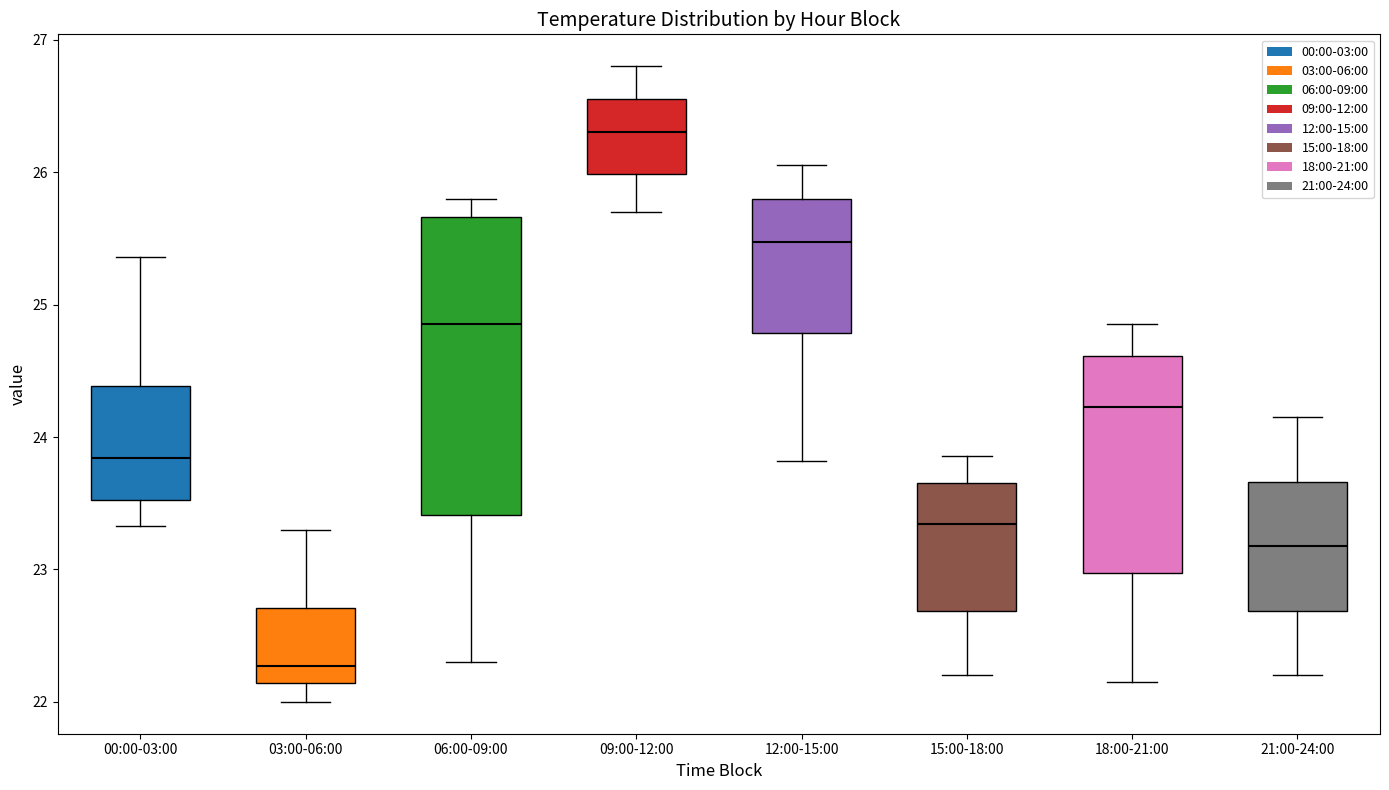

Reading left to right, transcribe this box plot: for each box, give where its median line is, the range the box spans, and where its two whiskers end, as read against the y-axis. The values are not printed on the chart, so give them approximately, as read against the axis.

00:00-03:00: median 23.8, box 23.5 to 24.4, whiskers 23.3 to 25.4
03:00-06:00: median 22.3, box 22.1 to 22.7, whiskers 22.0 to 23.3
06:00-09:00: median 24.9, box 23.4 to 25.7, whiskers 22.3 to 25.8
09:00-12:00: median 26.3, box 26.0 to 26.6, whiskers 25.7 to 26.8
12:00-15:00: median 25.5, box 24.8 to 25.8, whiskers 23.8 to 26.1
15:00-18:00: median 23.3, box 22.7 to 23.7, whiskers 22.2 to 23.9
18:00-21:00: median 24.2, box 23.0 to 24.6, whiskers 22.2 to 24.9
21:00-24:00: median 23.2, box 22.7 to 23.7, whiskers 22.2 to 24.2